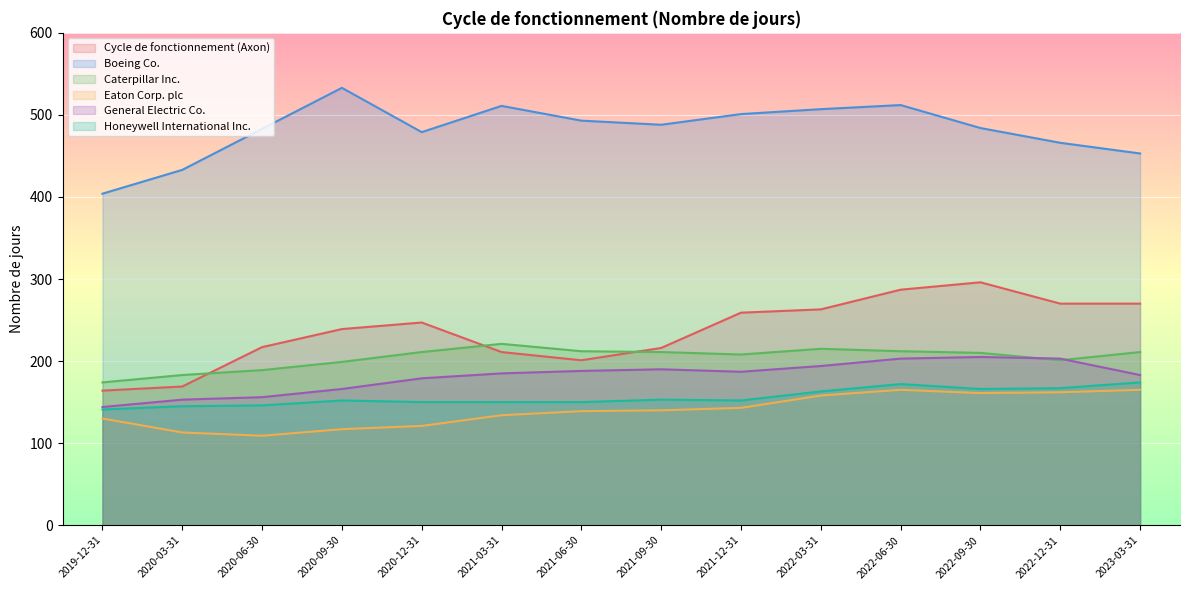

What is the spread (max minus min) of values at 2020-06-30?

374